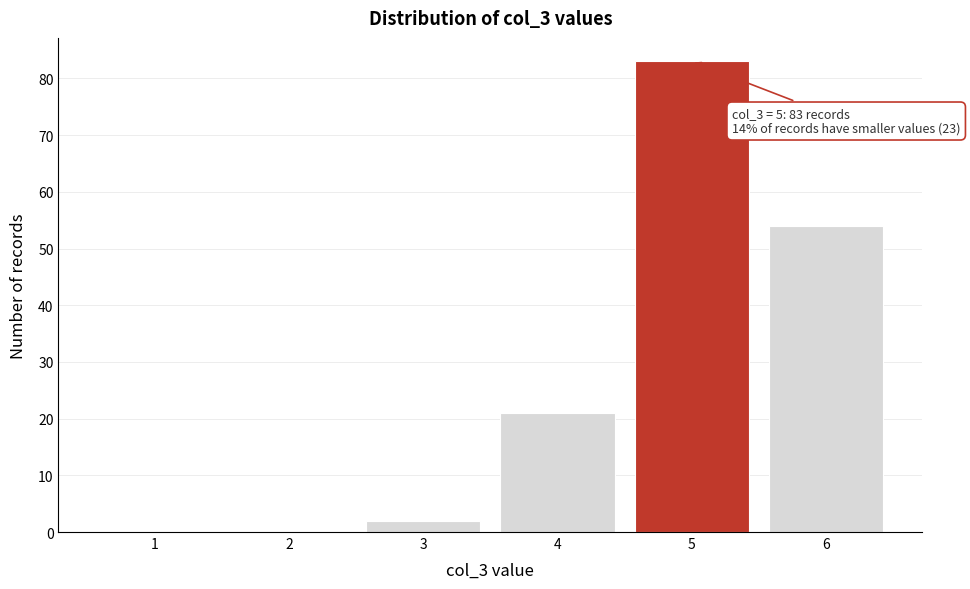

Reading left to right, extract all data points from this chart.

1=0	2=0	3=2	4=21	5=83	6=54